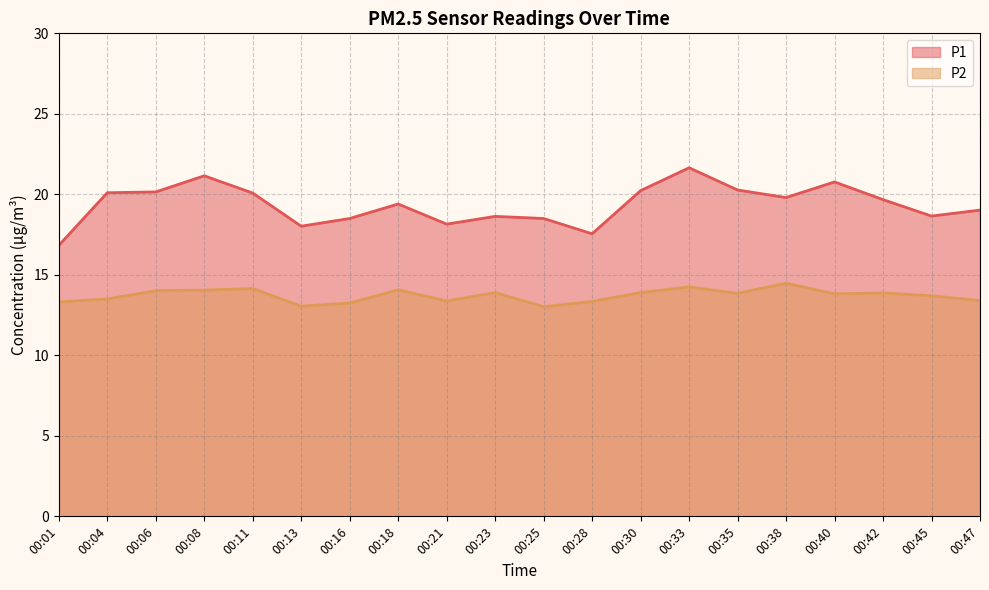

Which label corresponds to the smallest value in the chart?

00:25